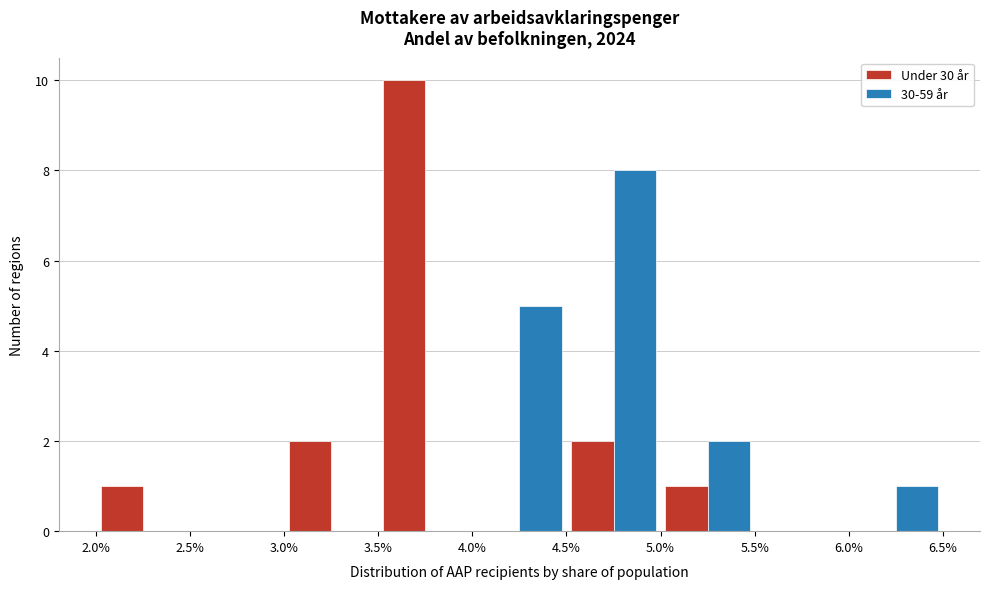

Reading left to right, transcribe this chart: for each range on the x-axis, give the height of each series' bar. The values are not printed on the chart, so give them approximately, as read against the axis.

2.0% to 2.5%: Under 30 år=1	30-59 år=0
2.5% to 3.0%: Under 30 år=0	30-59 år=0
3.0% to 3.5%: Under 30 år=2	30-59 år=0
3.5% to 4.0%: Under 30 år=10	30-59 år=0
4.0% to 4.5%: Under 30 år=0	30-59 år=5
4.5% to 5.0%: Under 30 år=2	30-59 år=8
5.0% to 5.5%: Under 30 år=1	30-59 år=2
5.5% to 6.0%: Under 30 år=0	30-59 år=0
6.0% to 6.5%: Under 30 år=0	30-59 år=1